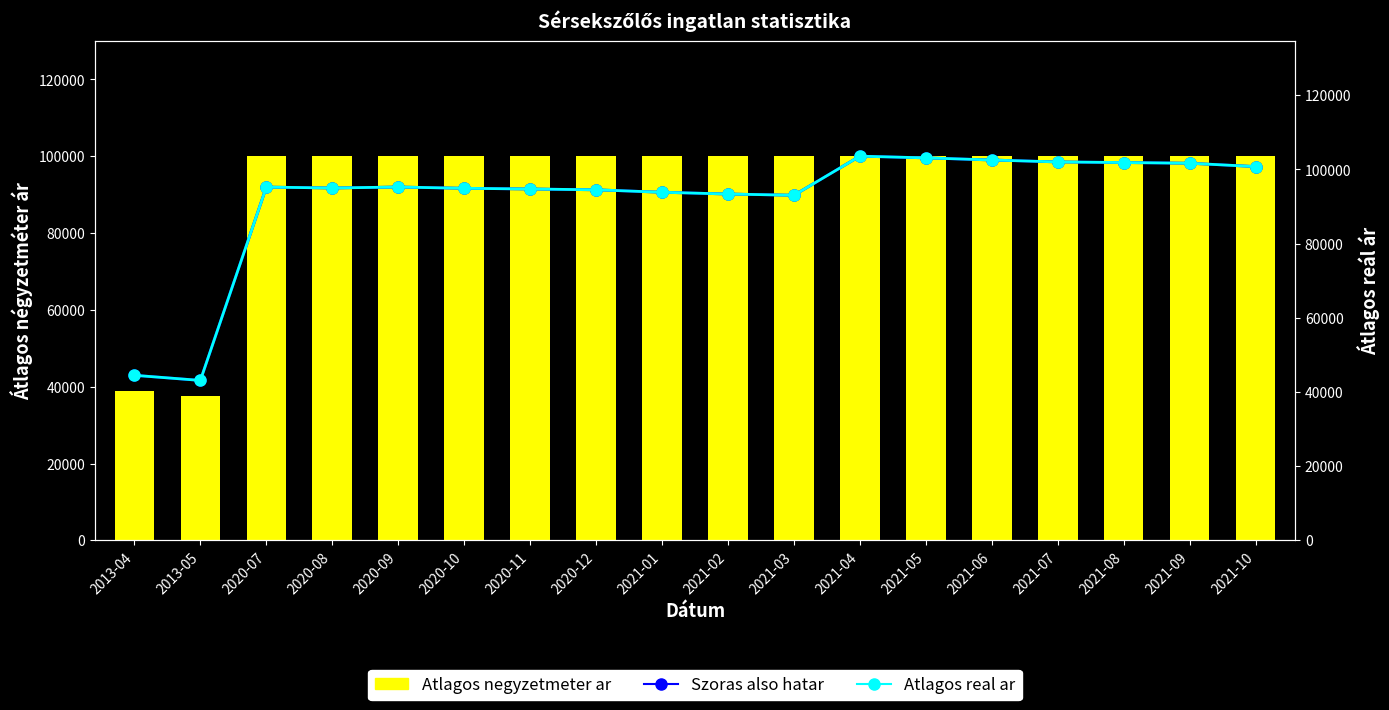

Are the bars horizontal?

No